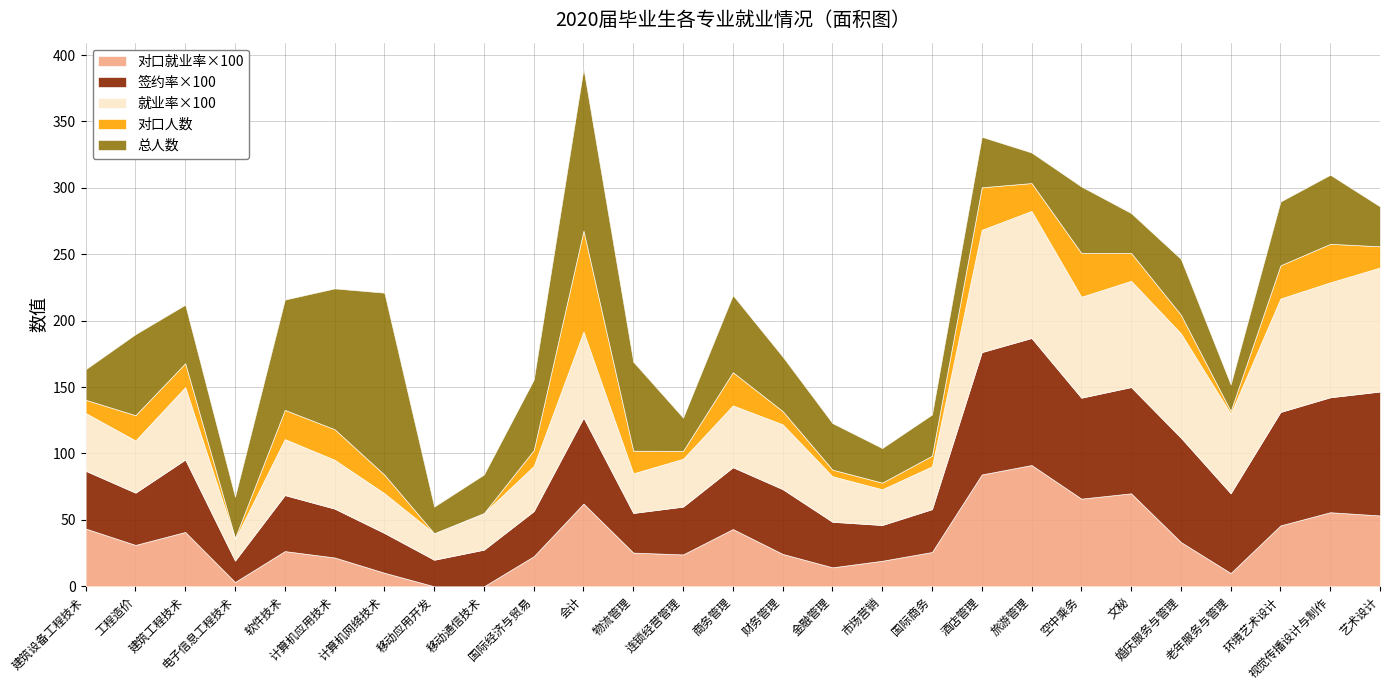

Which series has the largest total across all categories?

签约率×100